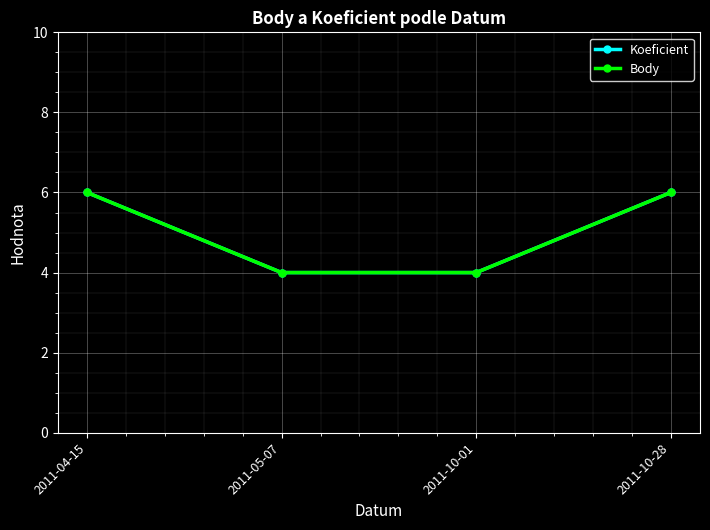

Reading left to right, transcribe all the data shown in this chart.

Koeficient: 6	4	4	6
Body: 6	4	4	6